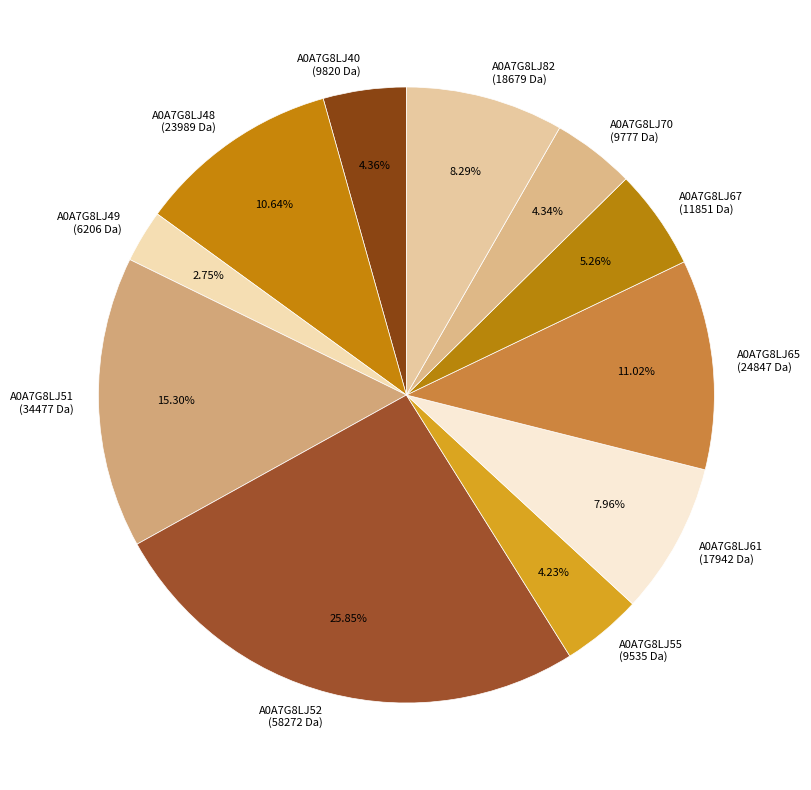

Which has a higher value, A0A7G8LJ55 (9535 Da) or A0A7G8LJ48 (23989 Da)?

A0A7G8LJ48 (23989 Da)